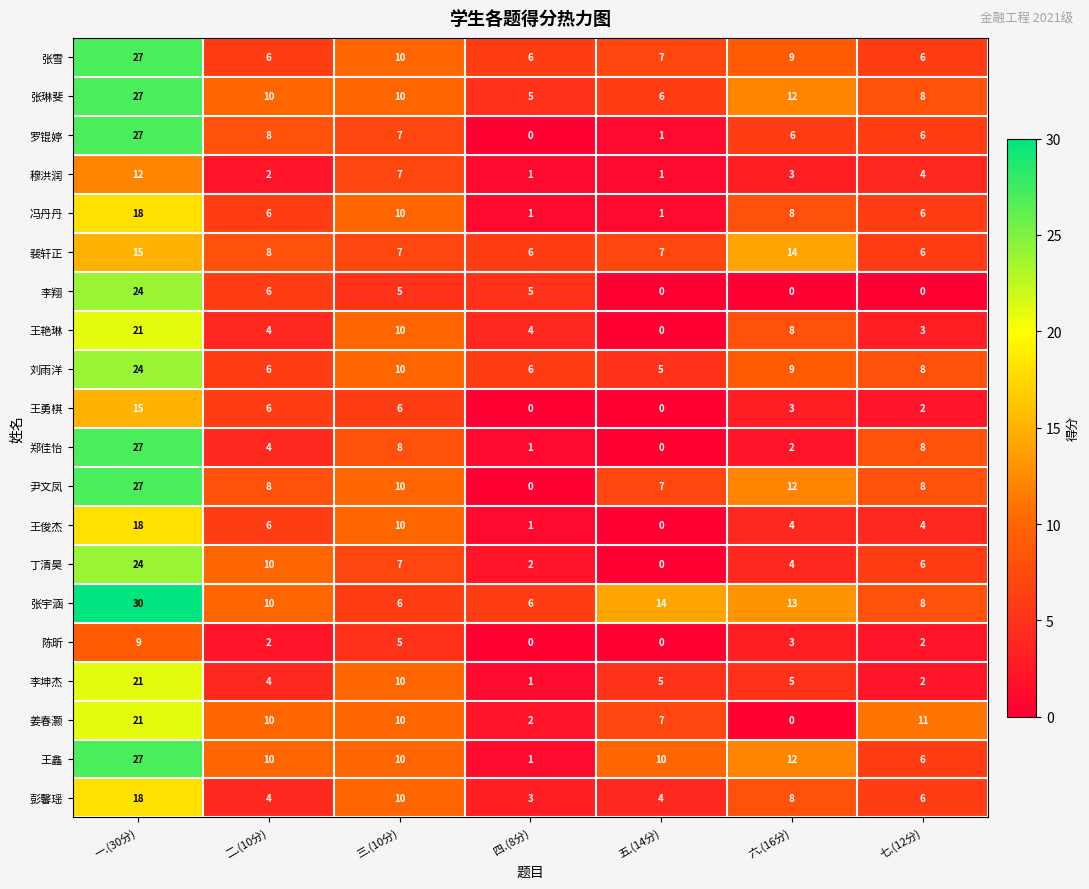

What is the total value across all series at 七.(12分)?

110